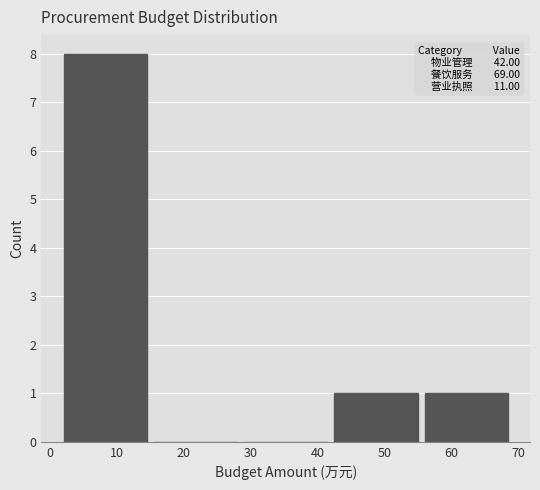

Over which range of the x-axis is the bar tallest?

1.5 to 15.0